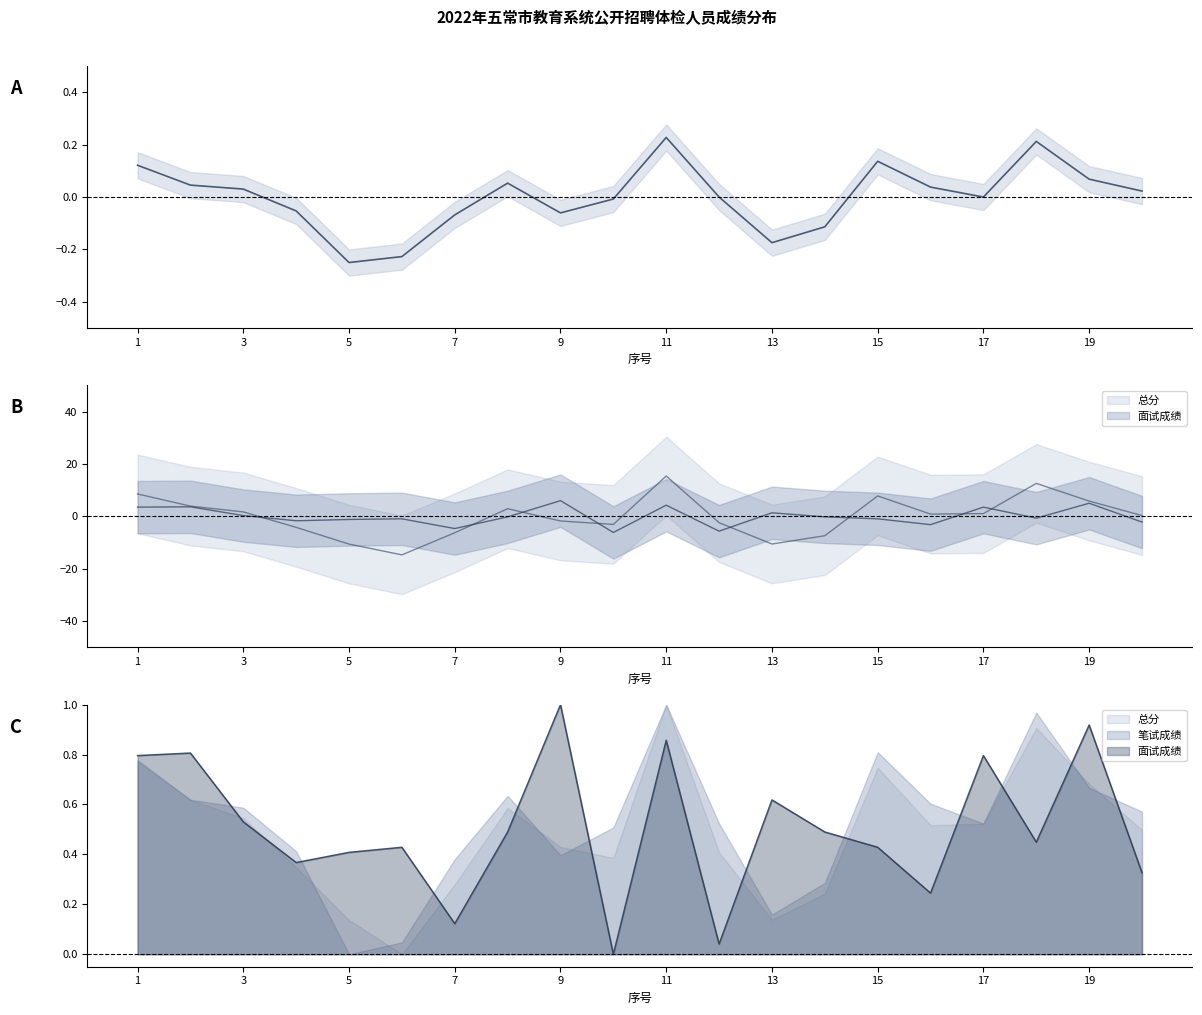

Does the chart display data point markers on the line(s)?

No